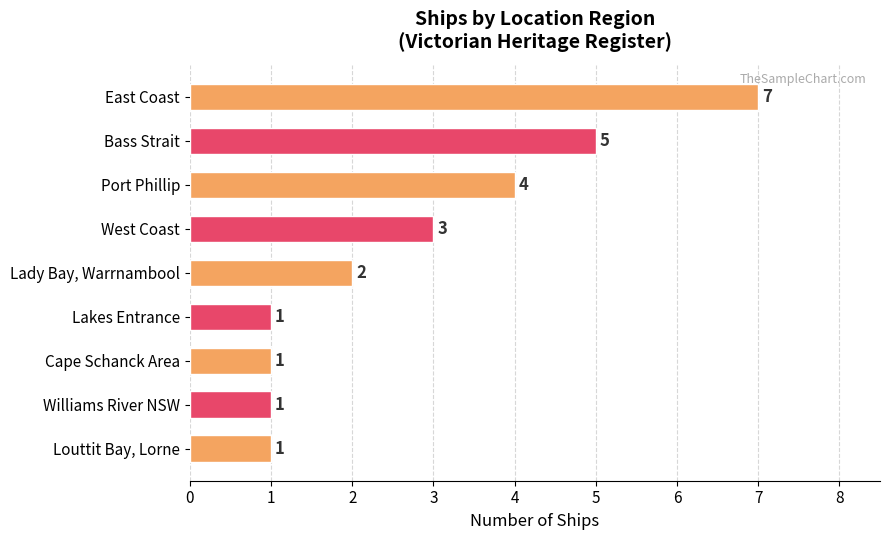

Reading top to bottom, transcribe all the data shown in this chart.

7	5	4	3	2	1	1	1	1